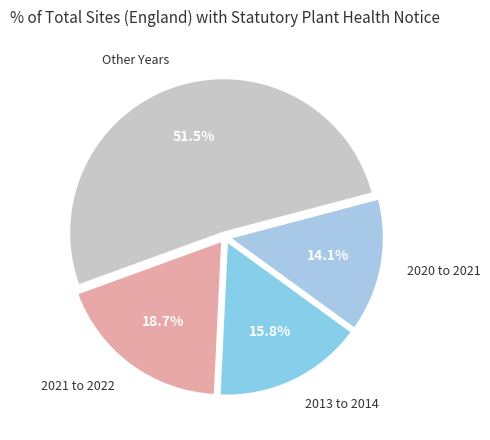

Does 2020 to 2021 account for over 50% of the chart?

No